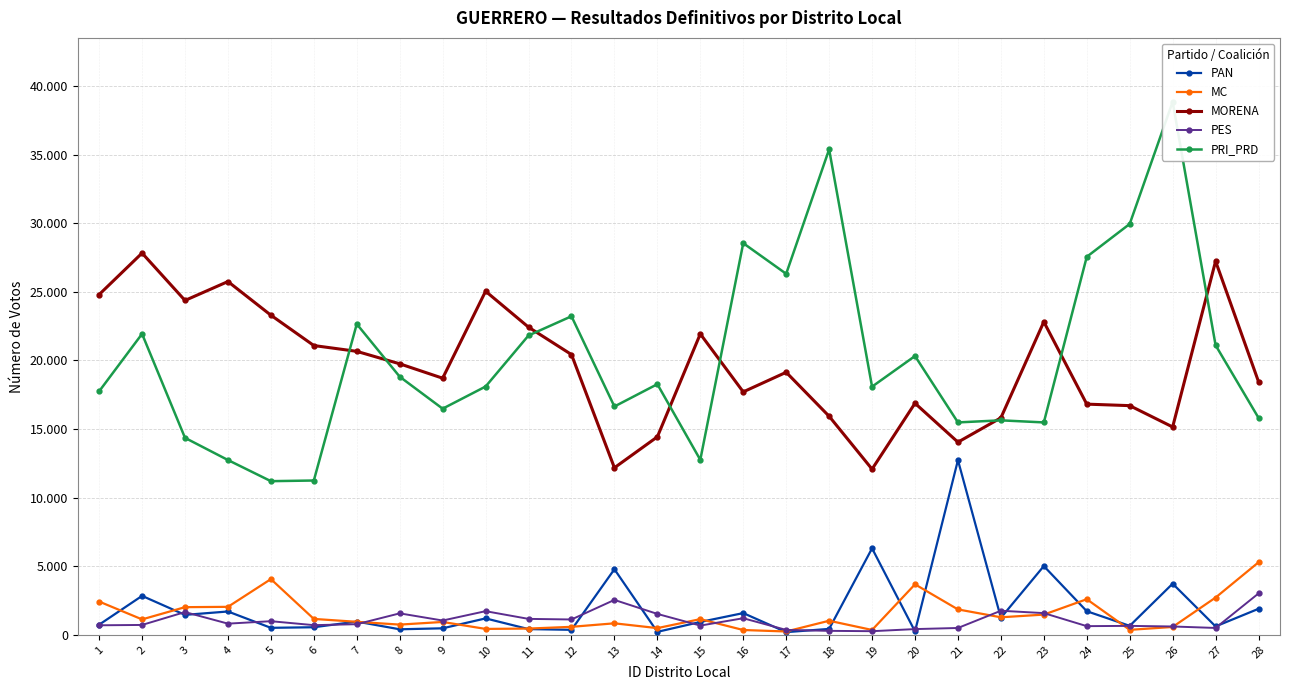

True or false: MORENA has a value of 7672 at 11.

False